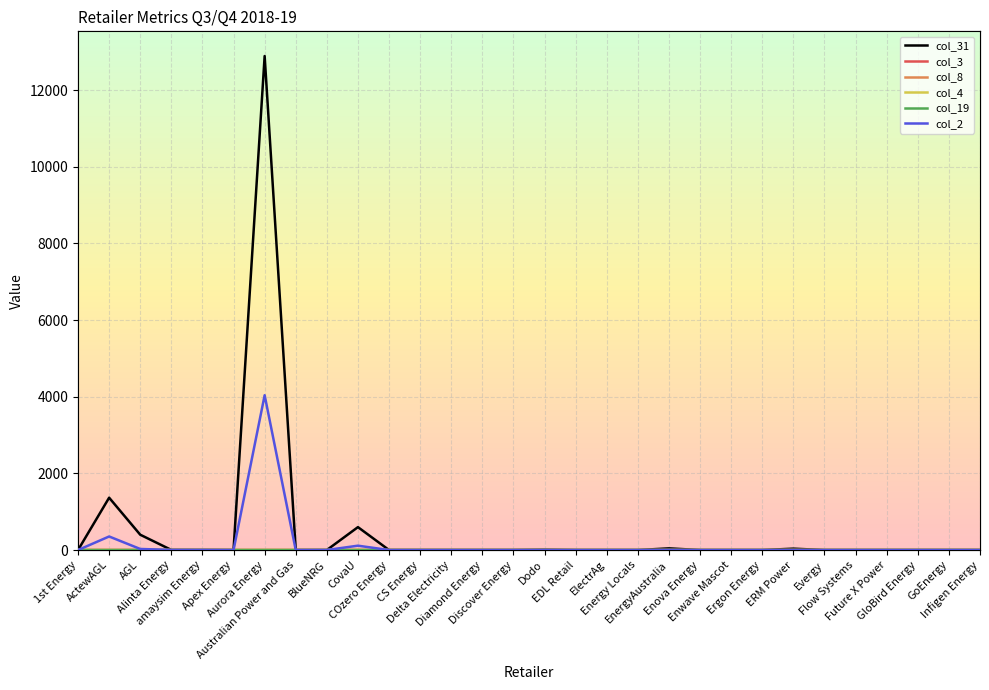

True or false: col_2 and col_4 cross at least once.

False